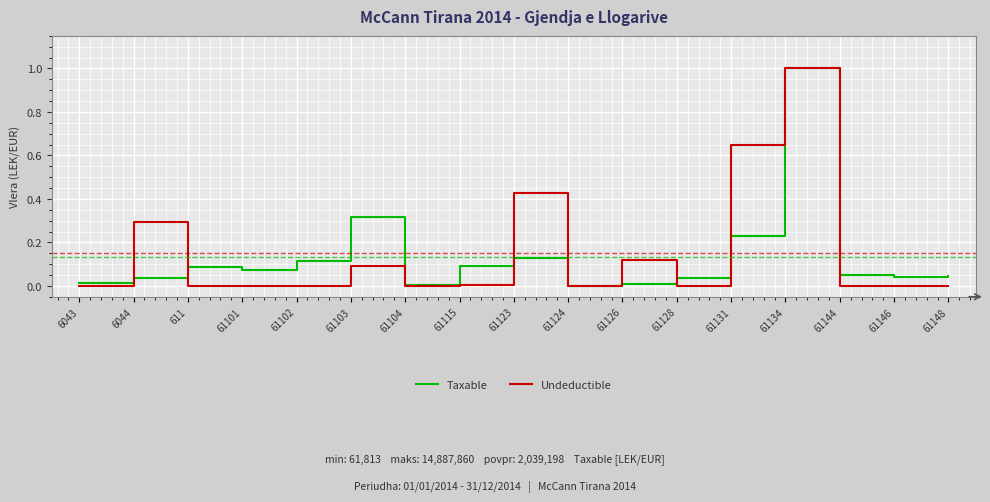

In Taxable, how many points are lower than both neighbors (excluding endpoints)?

4